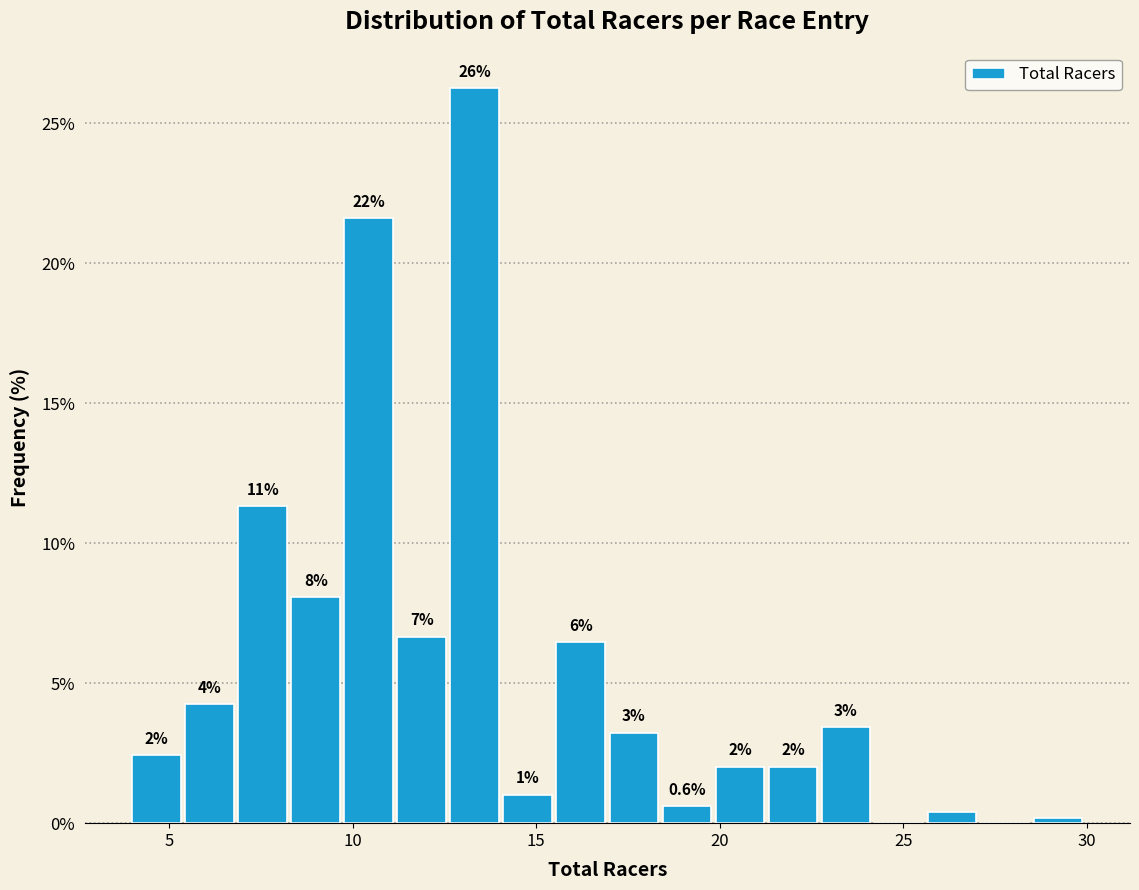

Around what value on the x-axis is the tallest bar? Give the approximate position of its centre, as read against the axis.

13.5